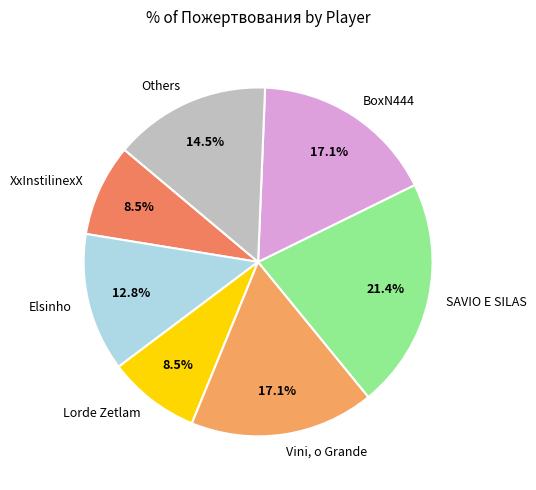

How much of the chart is everything except Elsinho?

87.2%